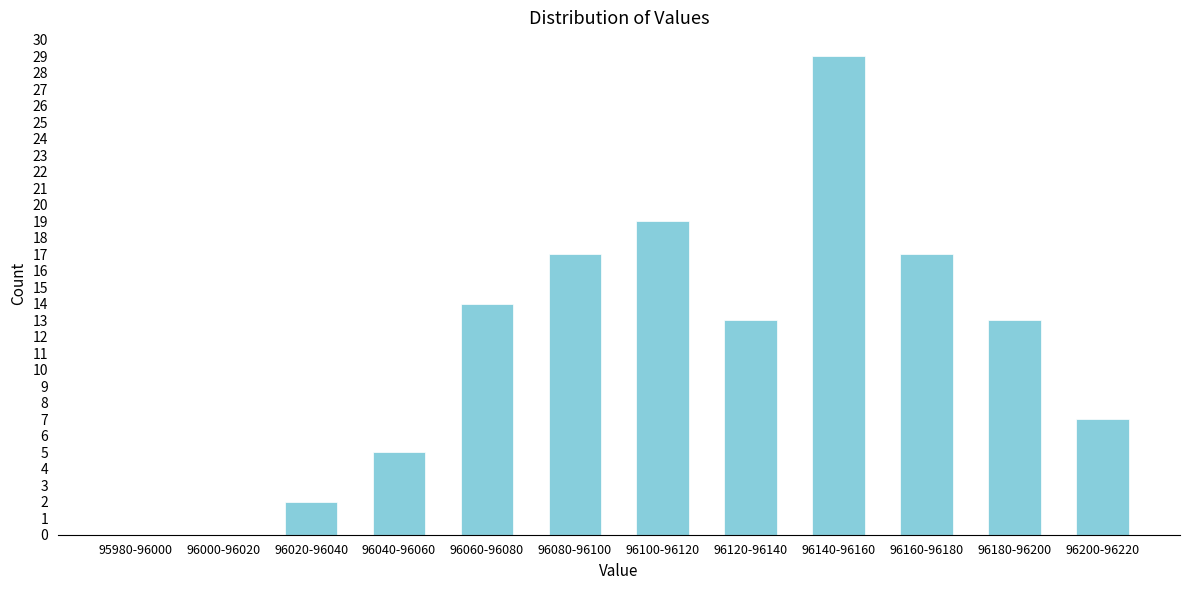

Reading left to right, transcribe all the data shown in this chart.

95980-96000=0	96000-96020=0	96020-96040=2	96040-96060=5	96060-96080=14	96080-96100=17	96100-96120=19	96120-96140=13	96140-96160=29	96160-96180=17	96180-96200=13	96200-96220=7